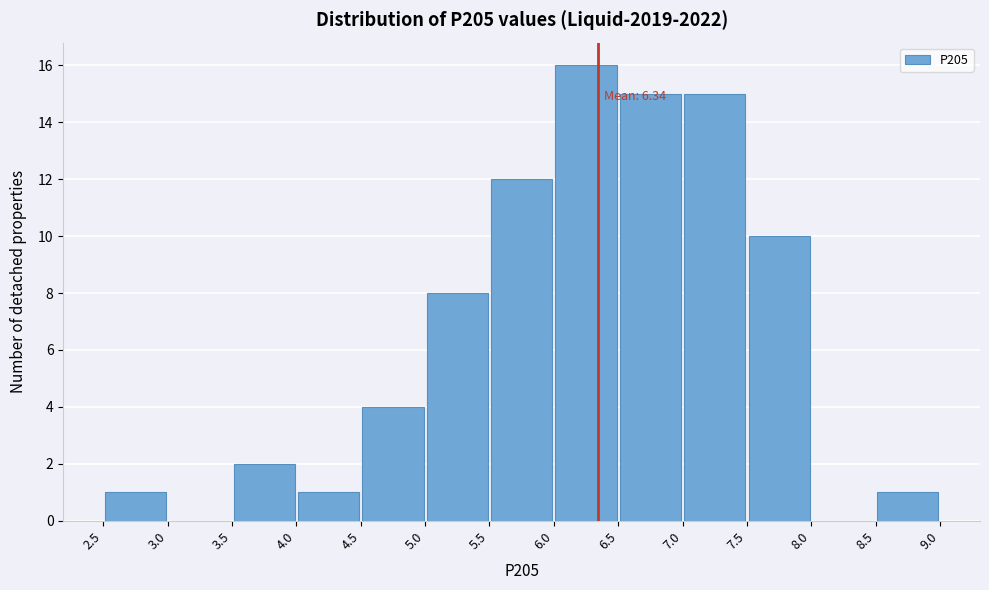

Which range on the x-axis has the tallest bar?

6.0 to 6.5